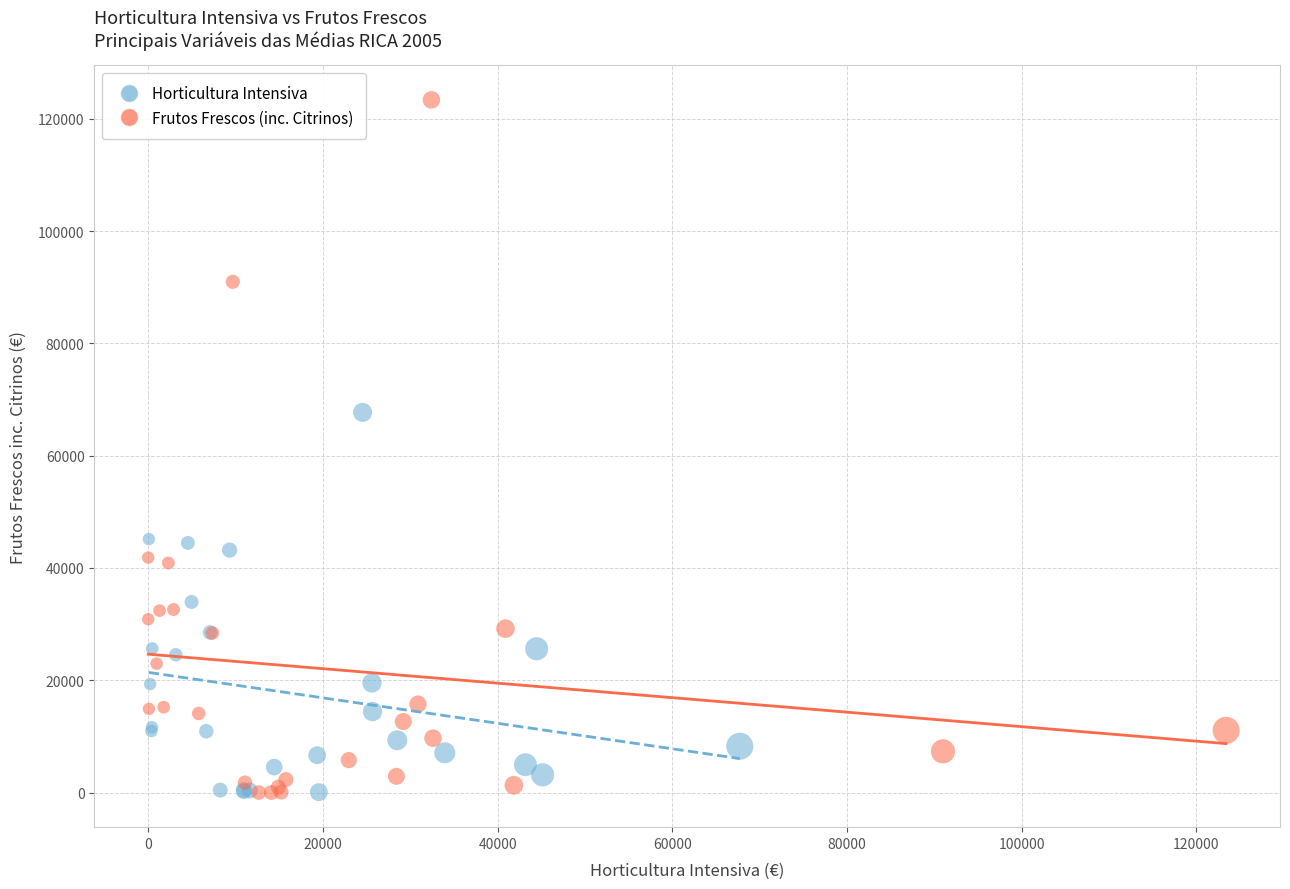

What are all the series names shown in the legend?

Horticultura Intensiva, Frutos Frescos (inc. Citrinos)